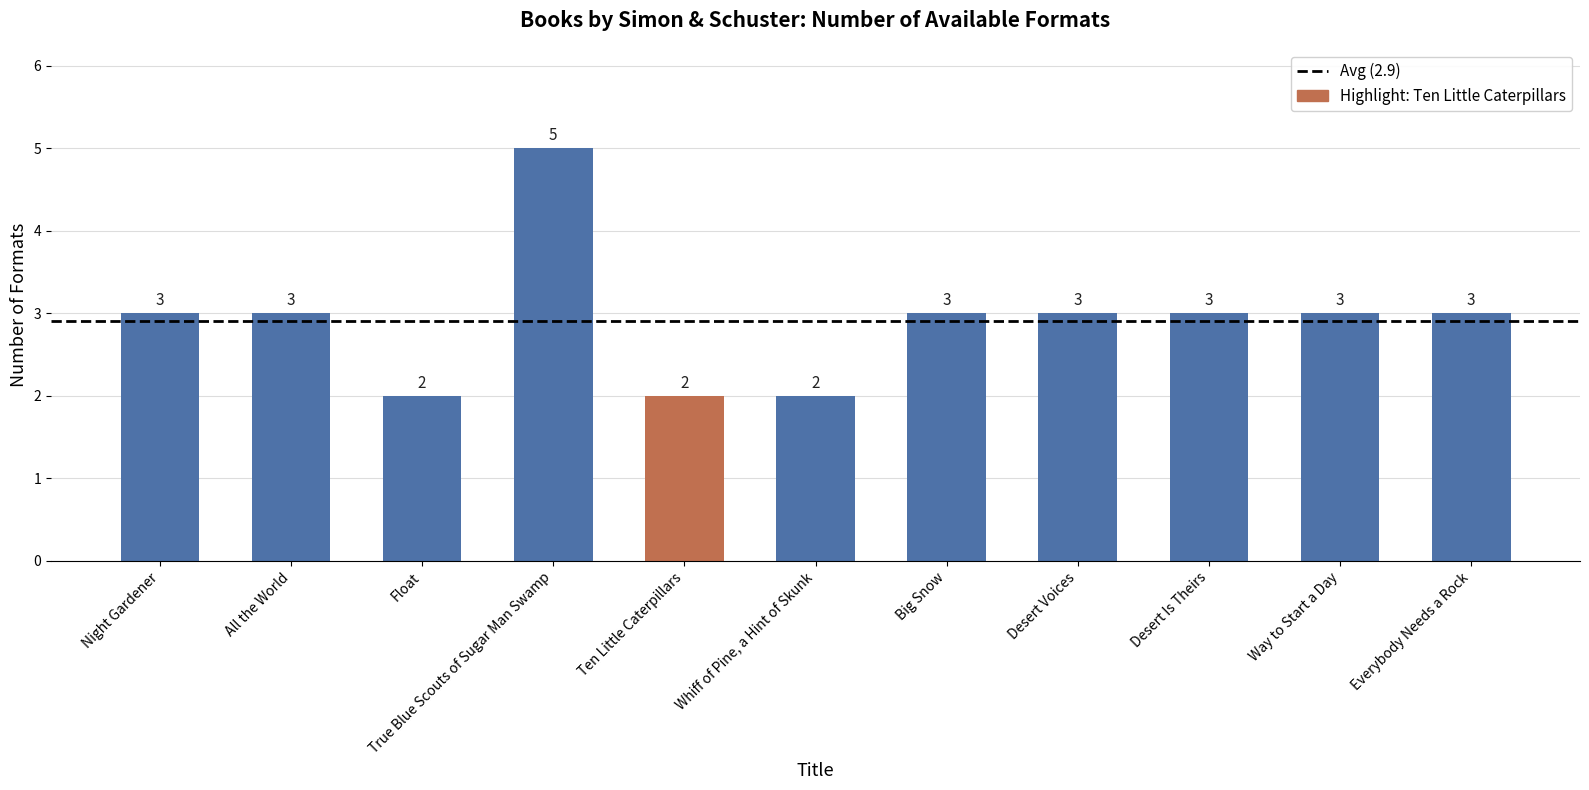

What is the minimum value shown in the chart?

2